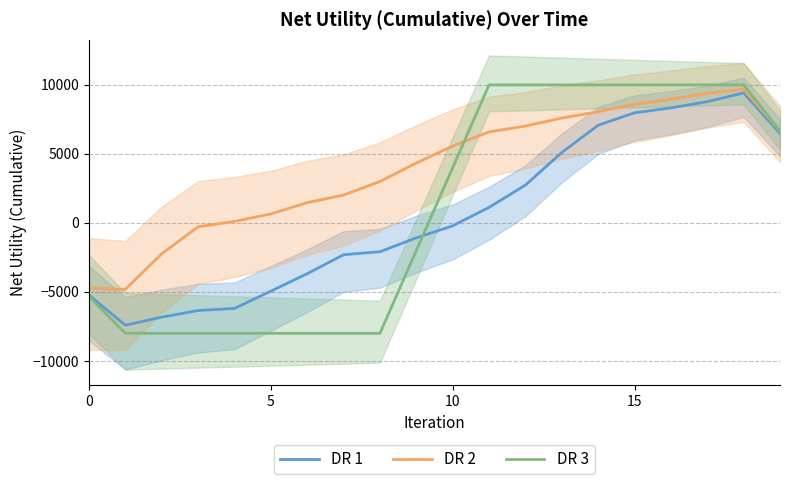

The value of DR 2 at 15 is 3501.9. True or false?

False